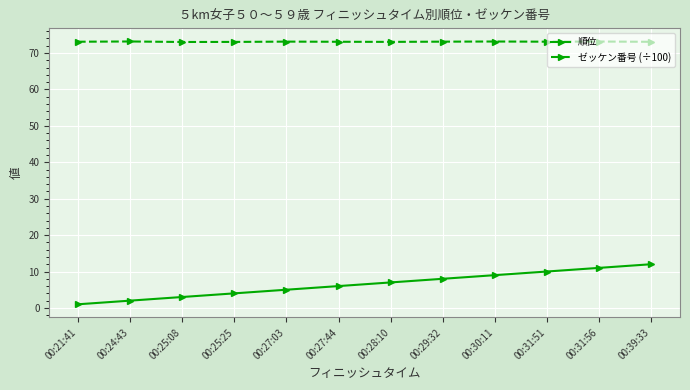

At how many categories does at least one series exceed 64?

12